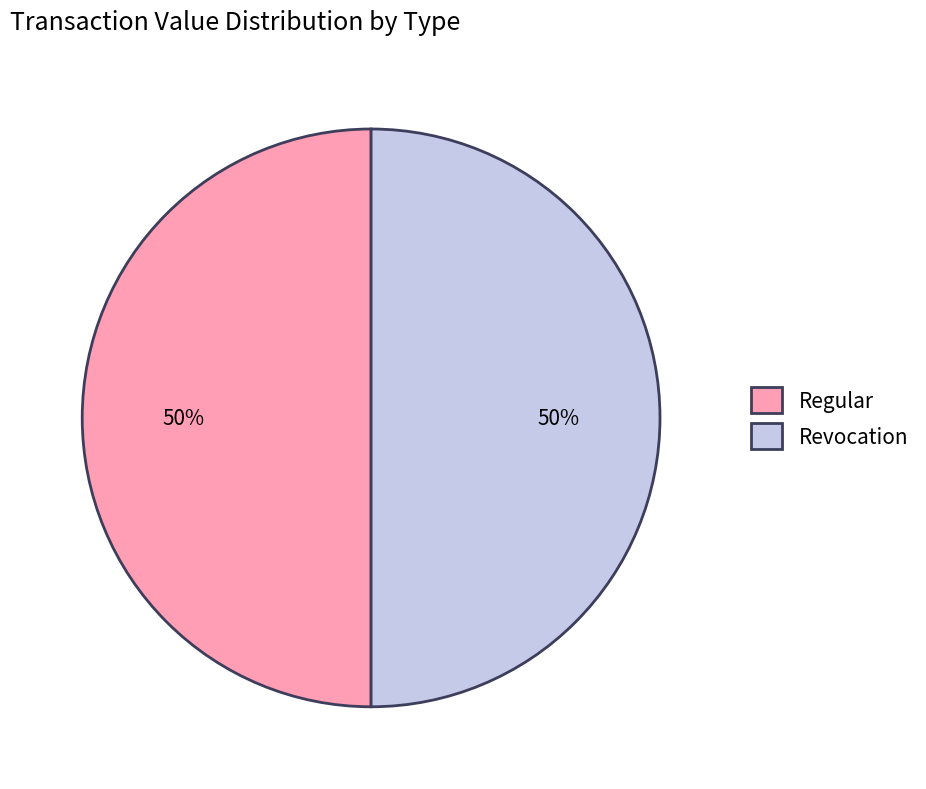

To the nearest percent, what portion does Regular represent?

50%